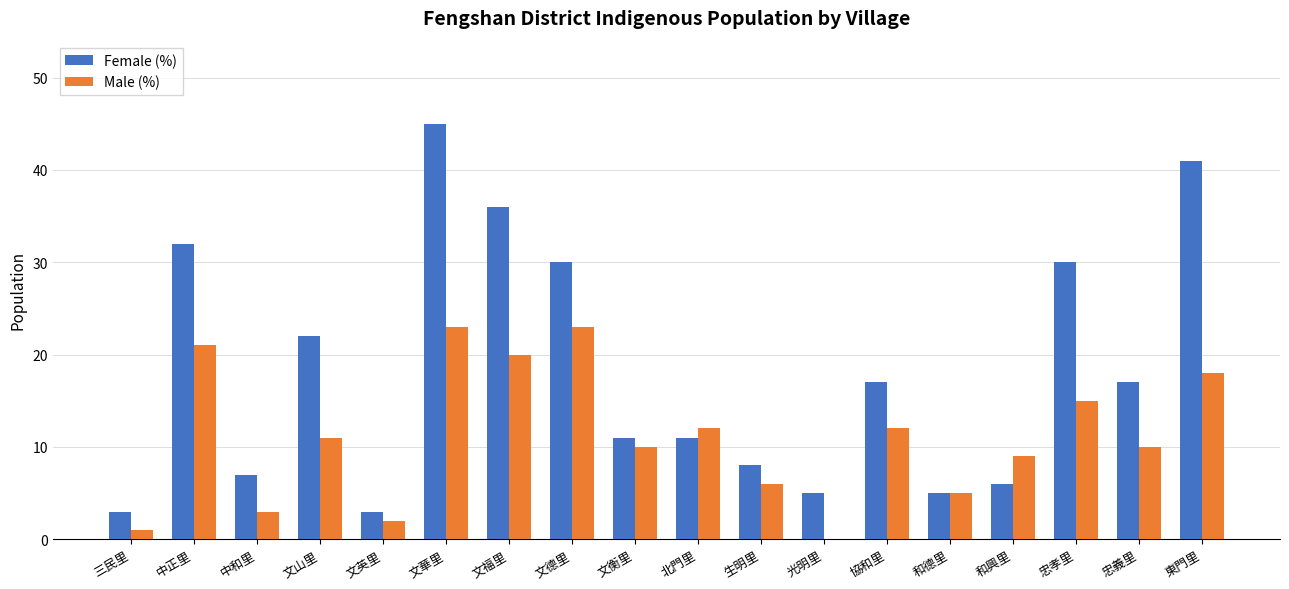

Does the chart contain stacked bars?

No